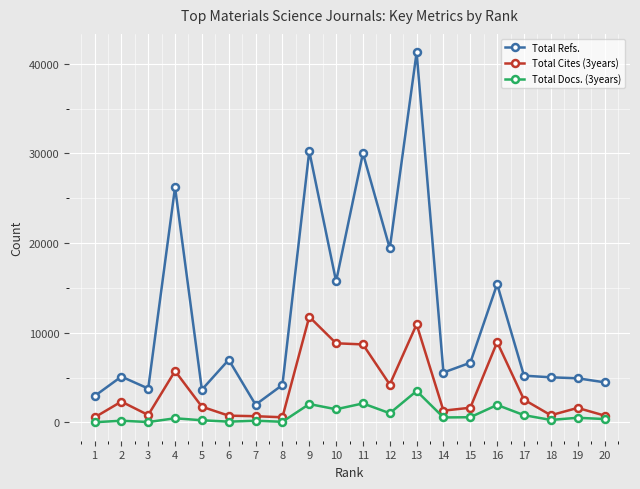

True or false: Total Refs. and Total Docs. (3years) cross at least once.

False